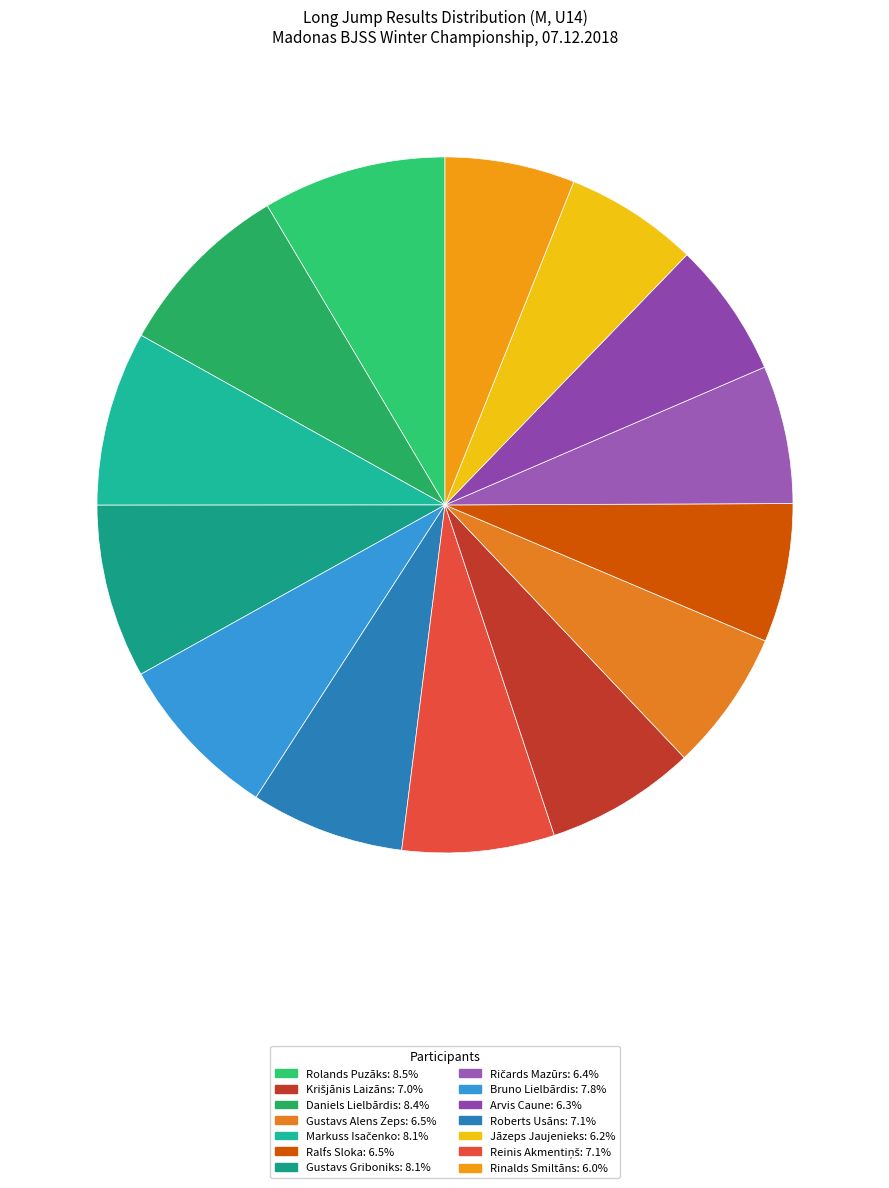

Which category has the biggest portion of the pie?

Rolands Puzāks